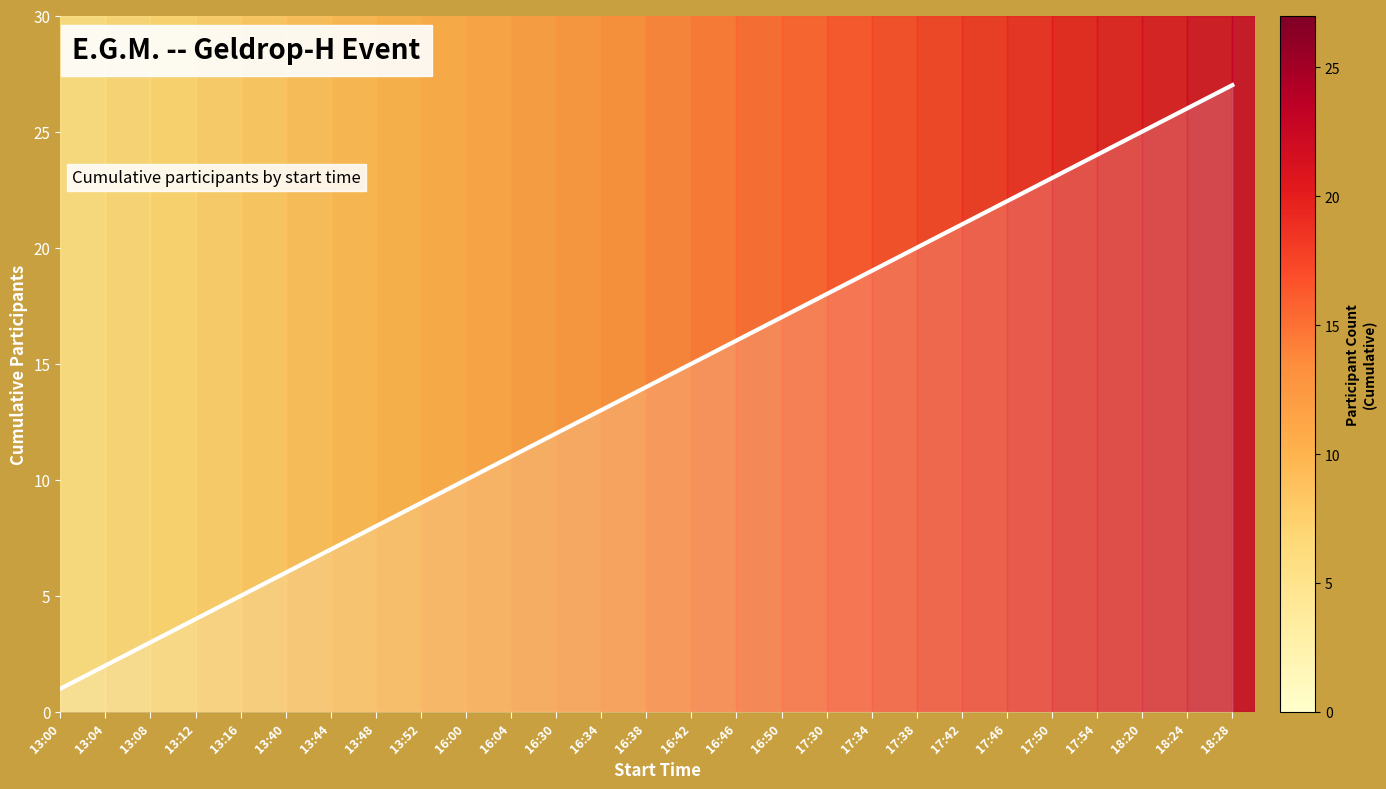

At which category does the chart reach its peak across all series?

18:28